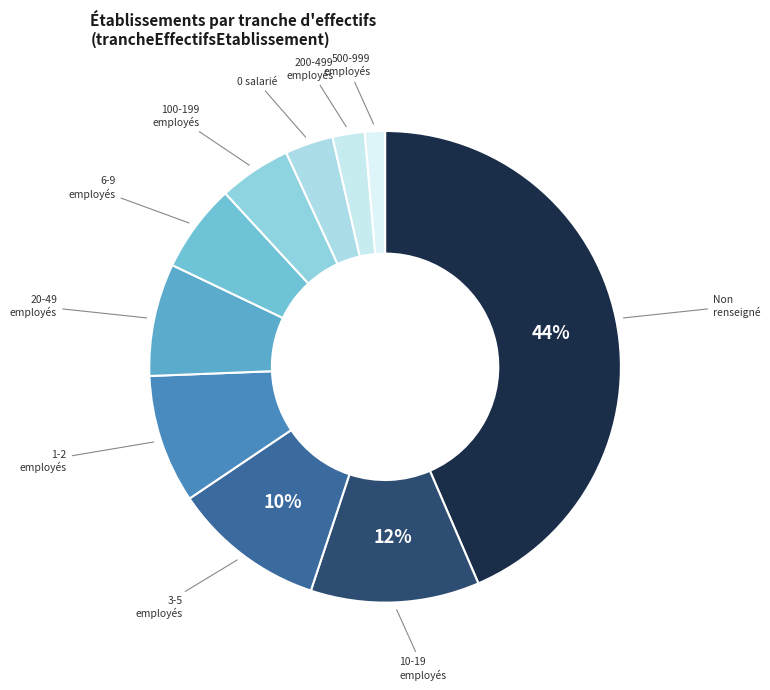

How many slices are in this pie chart?

10